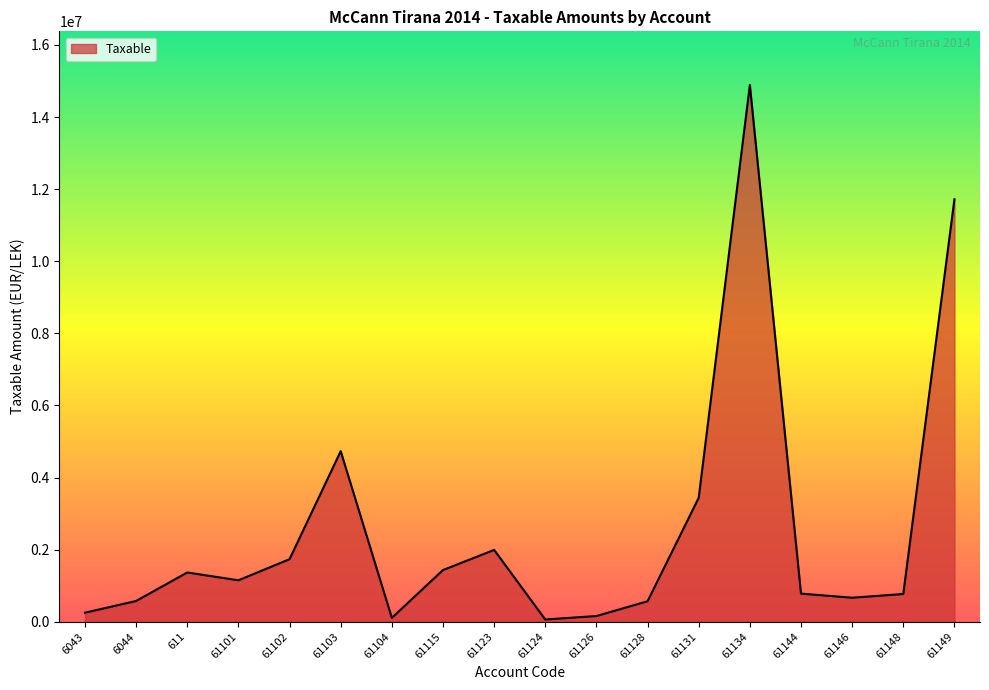

Between 61104 and 61148, which is larger?

61148